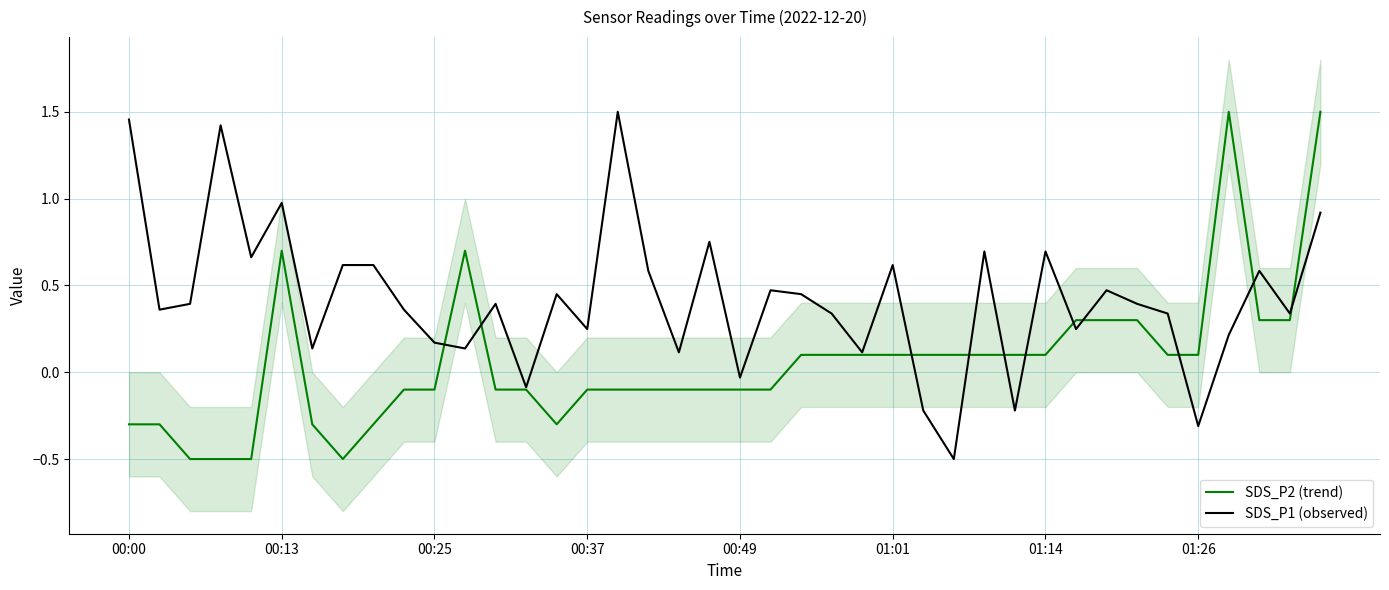

The SDS_P1 (observed) series shows -0.4 at 01:26. True or false?

False